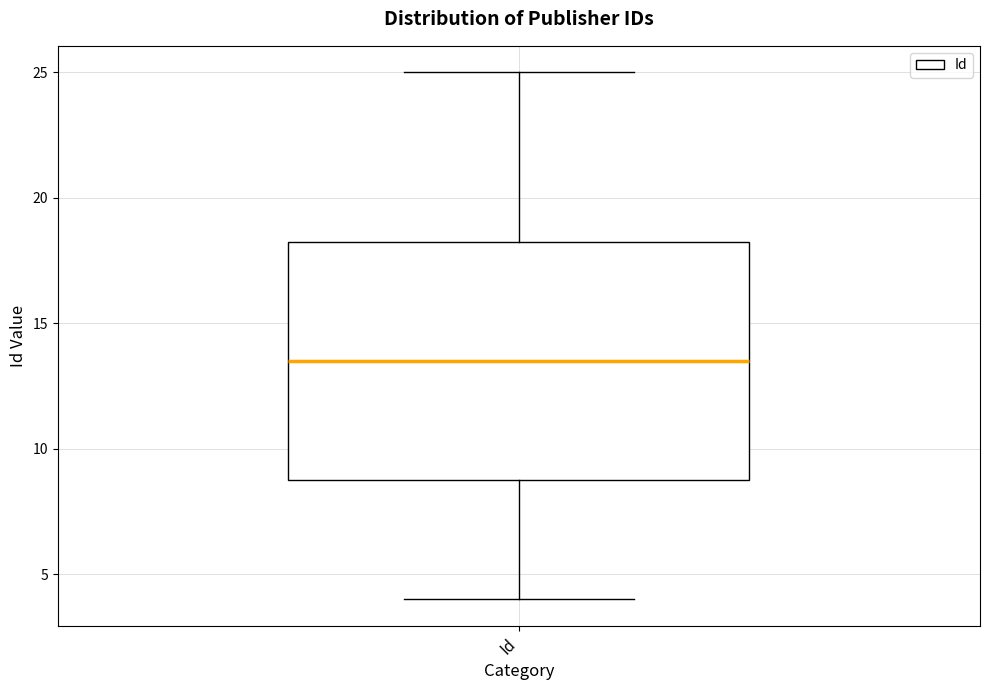

Transcribe this box plot: give where the median line is, the range the box spans, and where the two whiskers end, as read against the y-axis. The values are not printed on the chart, so give them approximately, as read against the axis.

median 13.5, box 9.0 to 18.5, whiskers 4.0 to 25.0